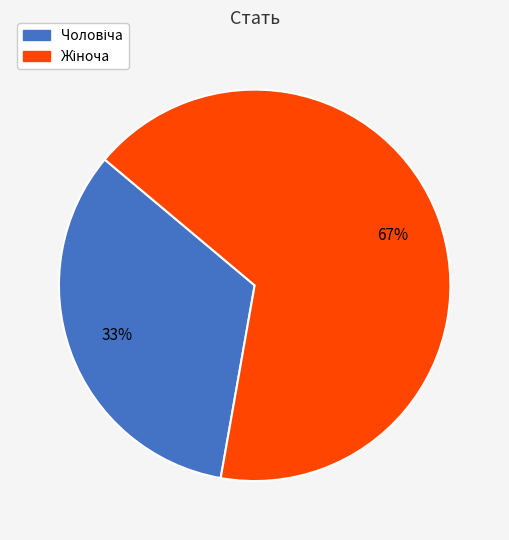

To the nearest percent, what is the average slice percentage?

50%